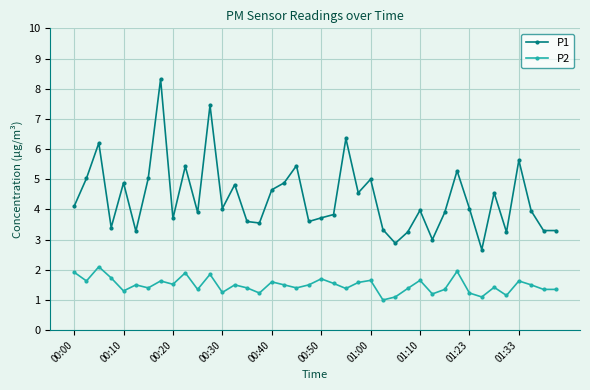

What is the smallest value displayed?

1.0